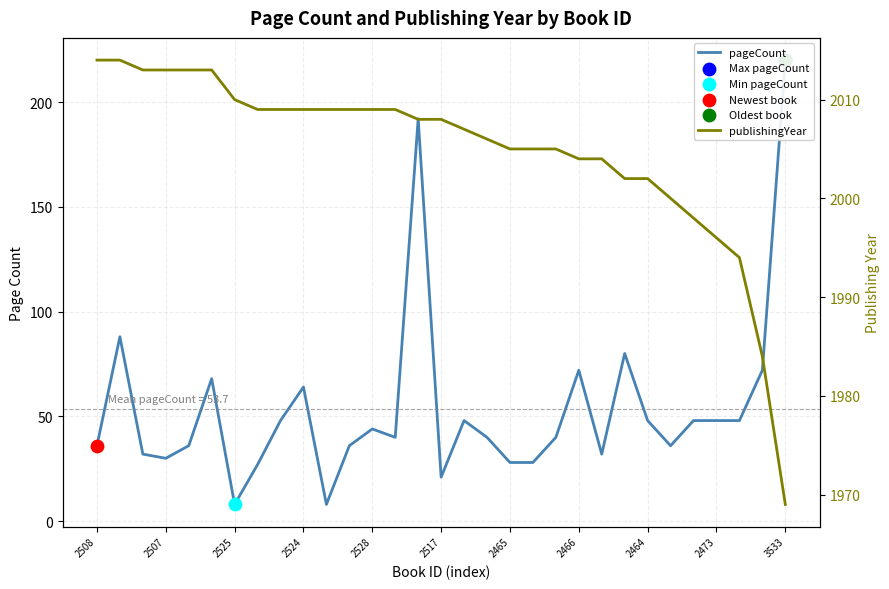

Which series has the widest spread of Y values?

pageCount